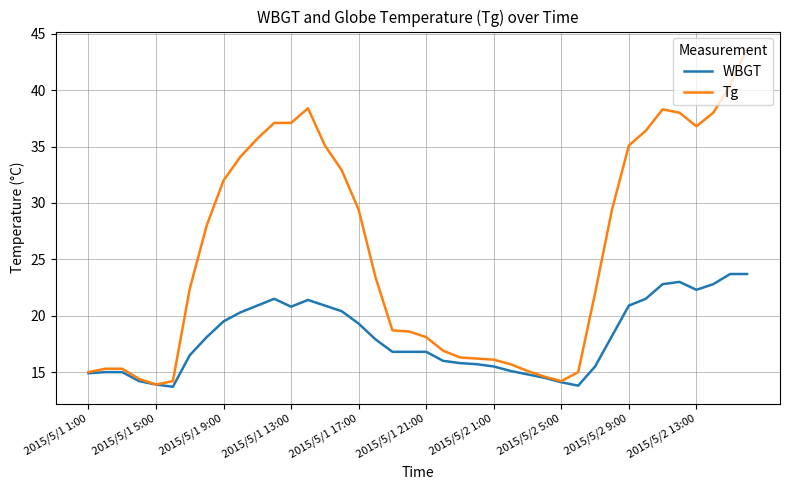

Which series has the largest total across all categories?

Tg